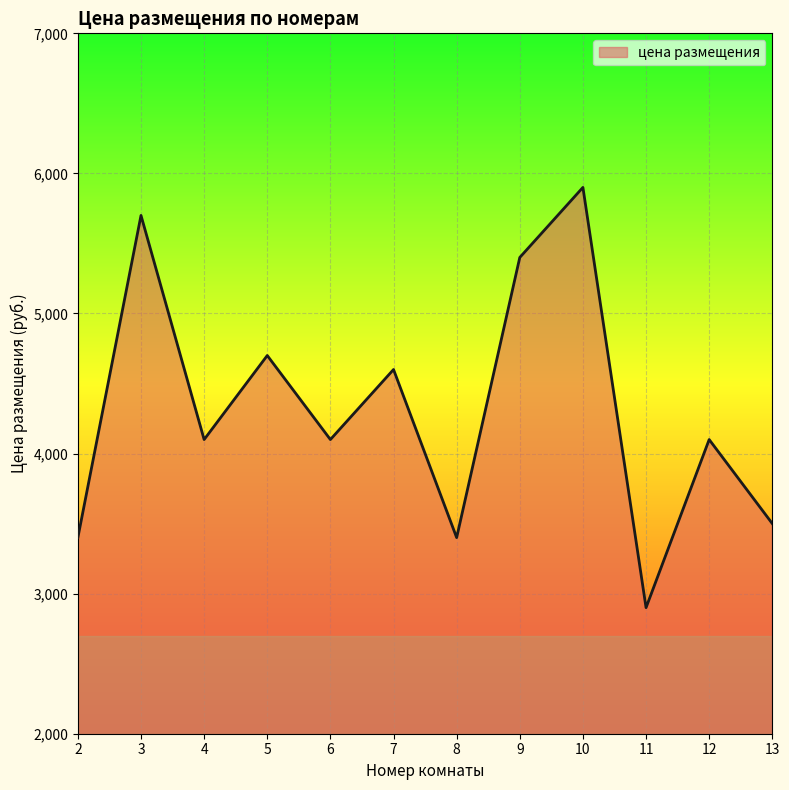

At which category does the data reach its first local valley?

4